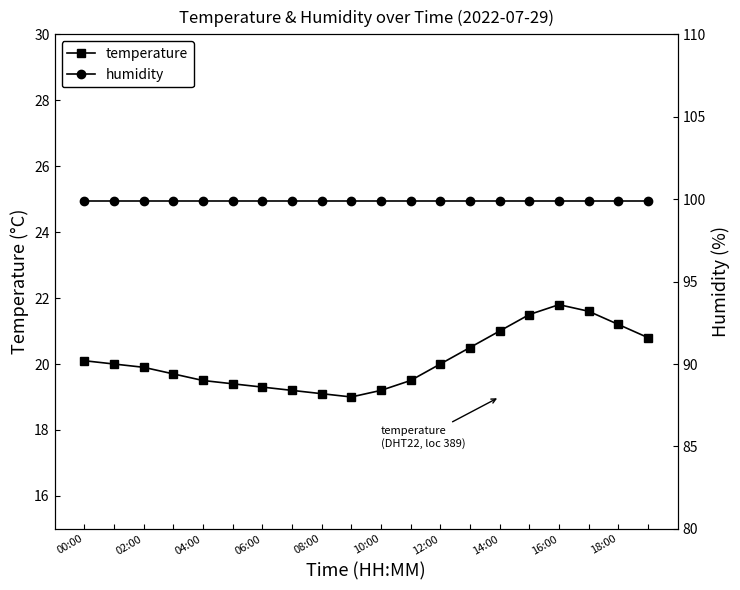

At which label does temperature first exceed 20?

00:00